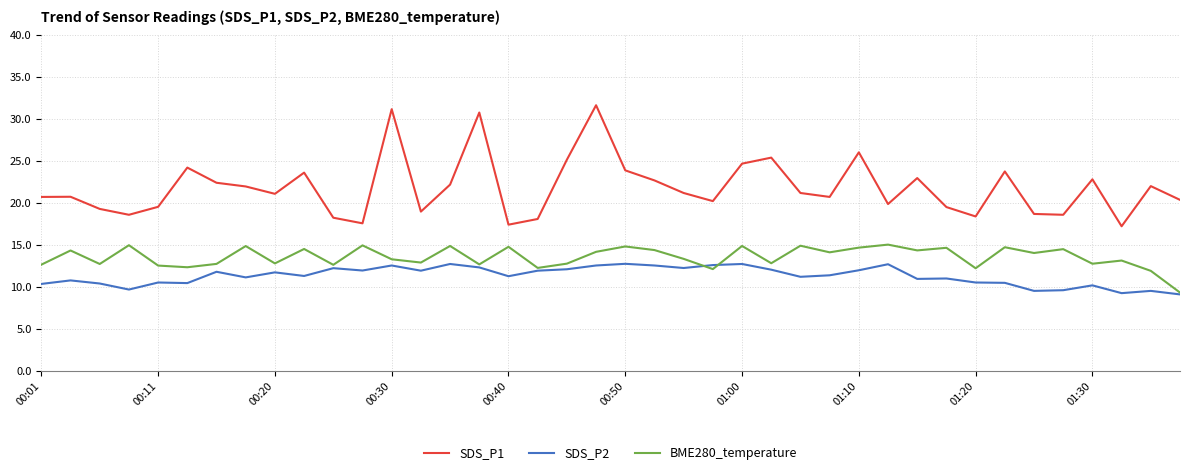

Rank the series by their average value, from lowest to highest.

SDS_P2, BME280_temperature, SDS_P1